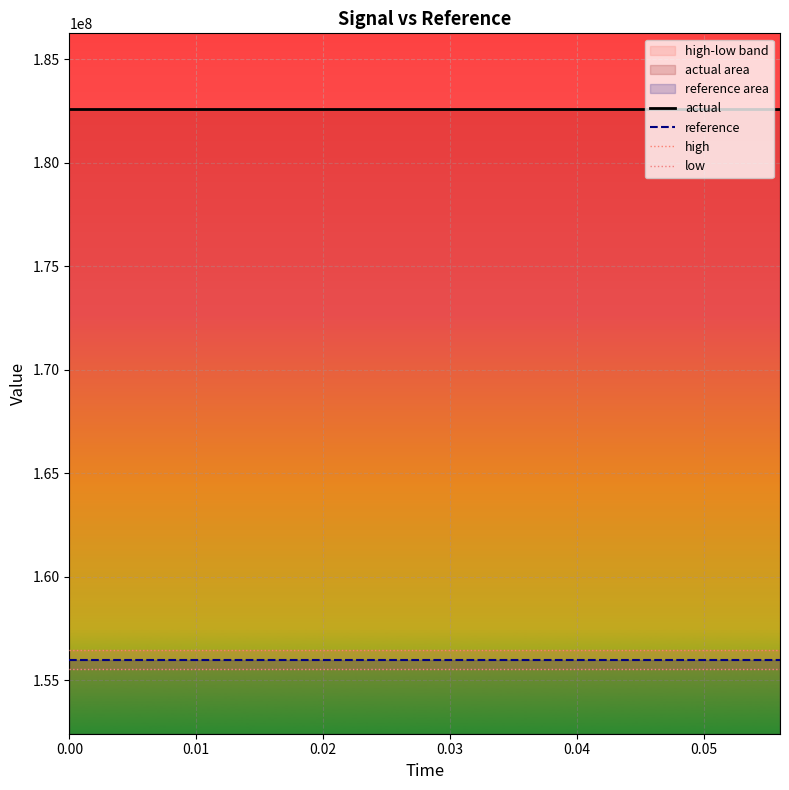

True or false: reference has more than 0 points higher than both neighbors.

False